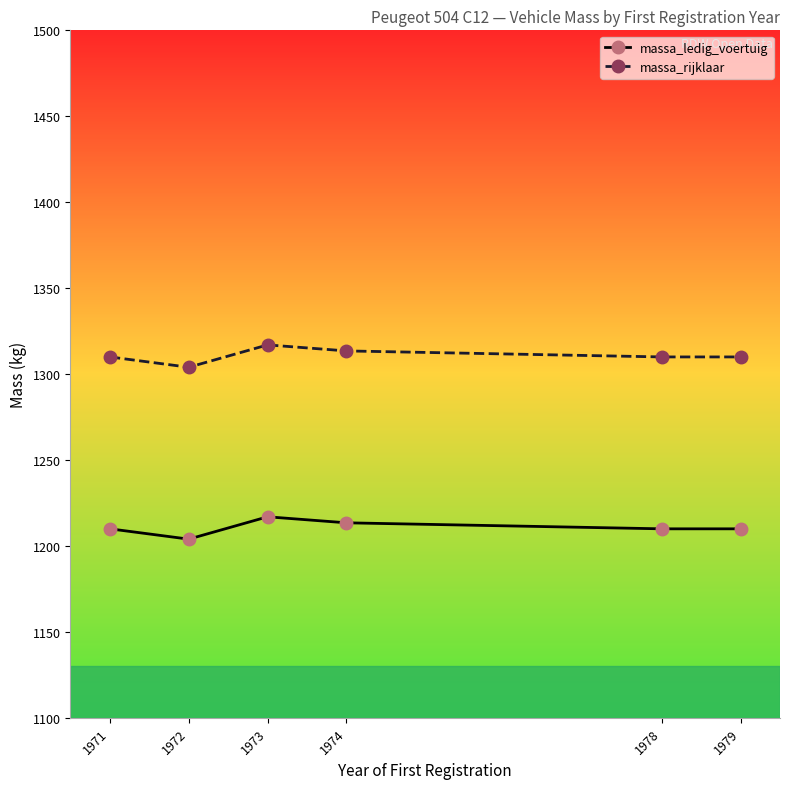

Which label corresponds to the largest value in the chart?

1973